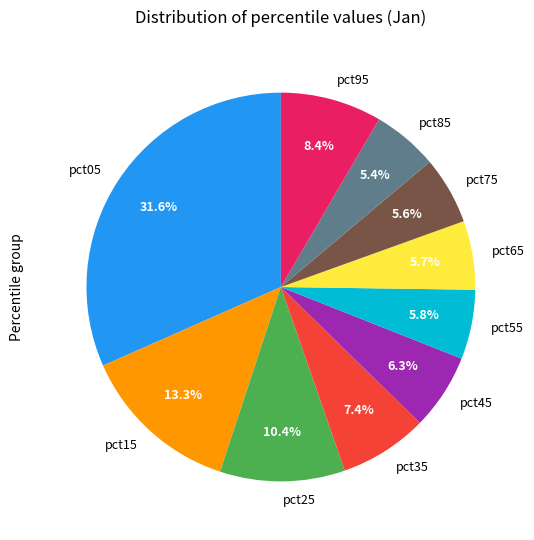

How much of the chart is everything except pct15?

86.7%